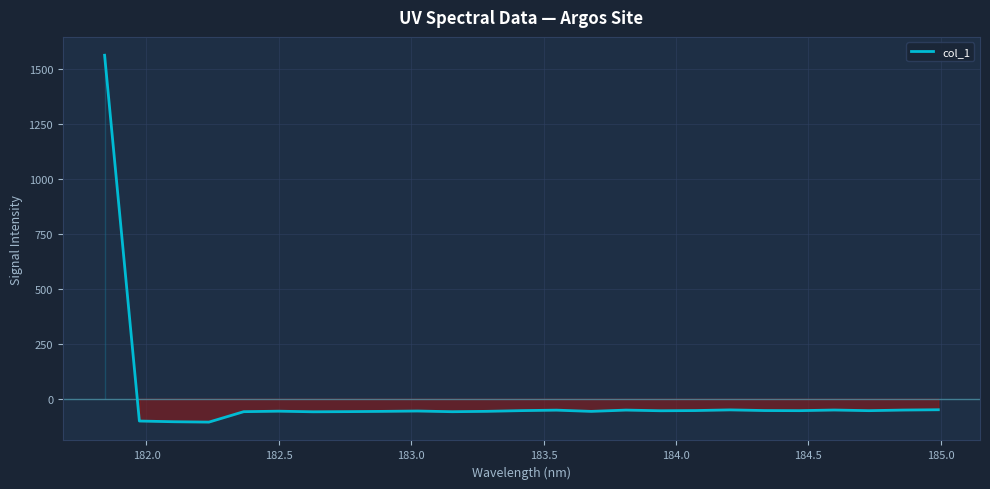

What is the greatest value displayed?

1563.2